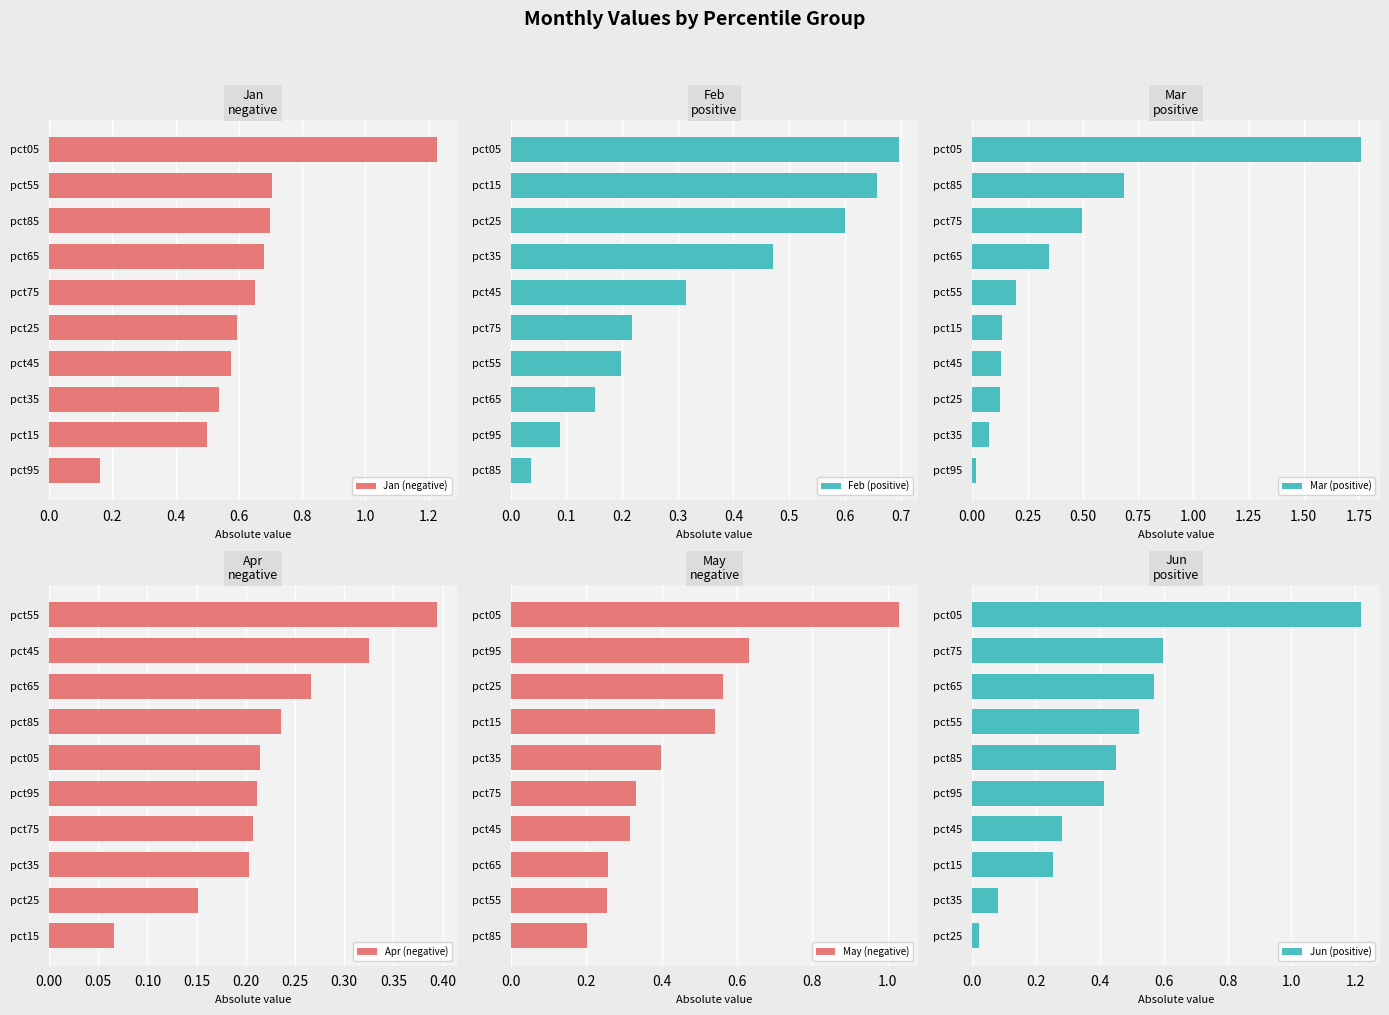

Where is Jan (negative) nearest to the value 0?

pct95